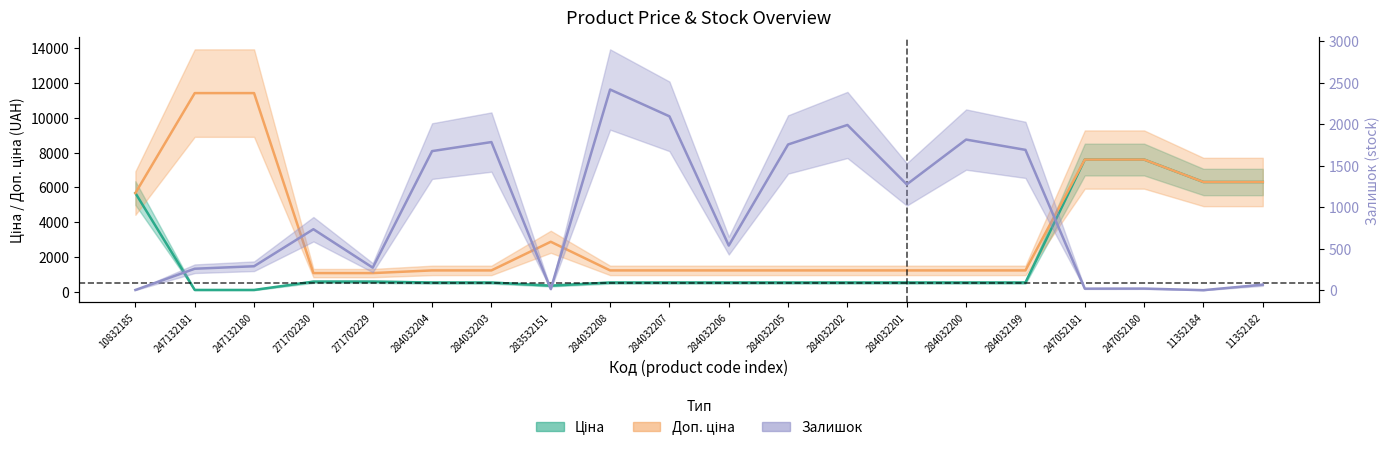

Which category has the lowest value in the Ціна series?

247132181